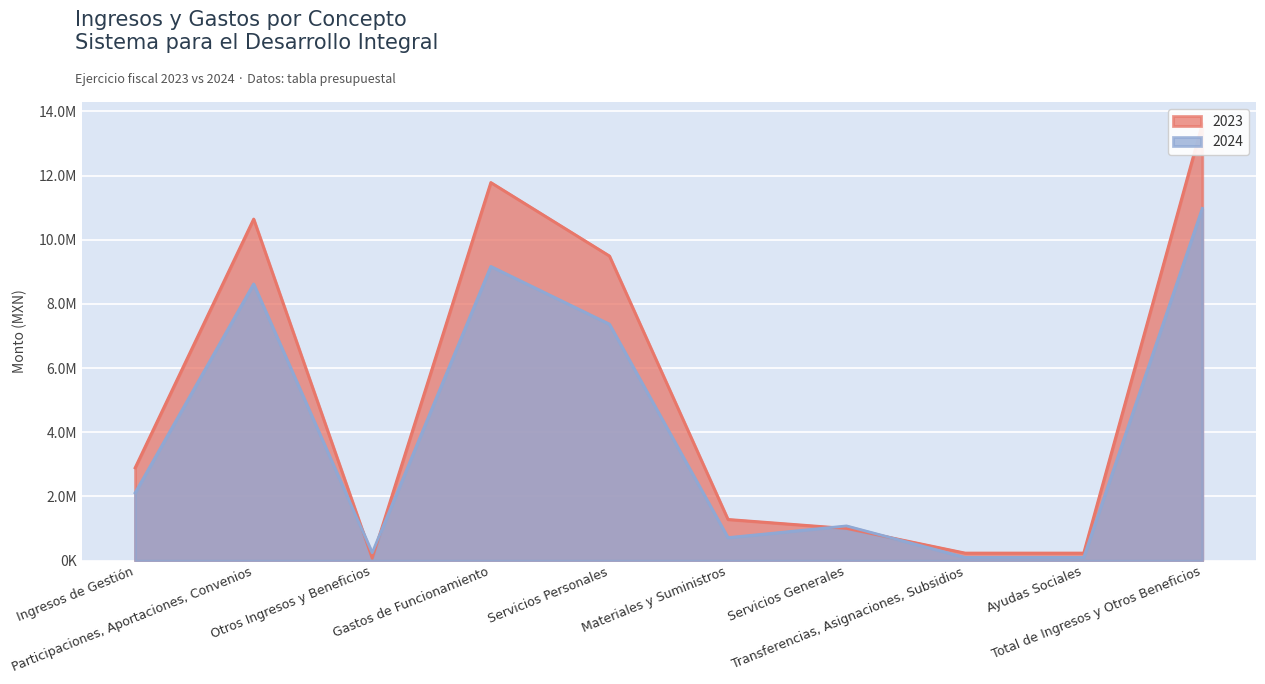

Rank the series at Ayudas Sociales from highest to lowest value.

2023, 2024